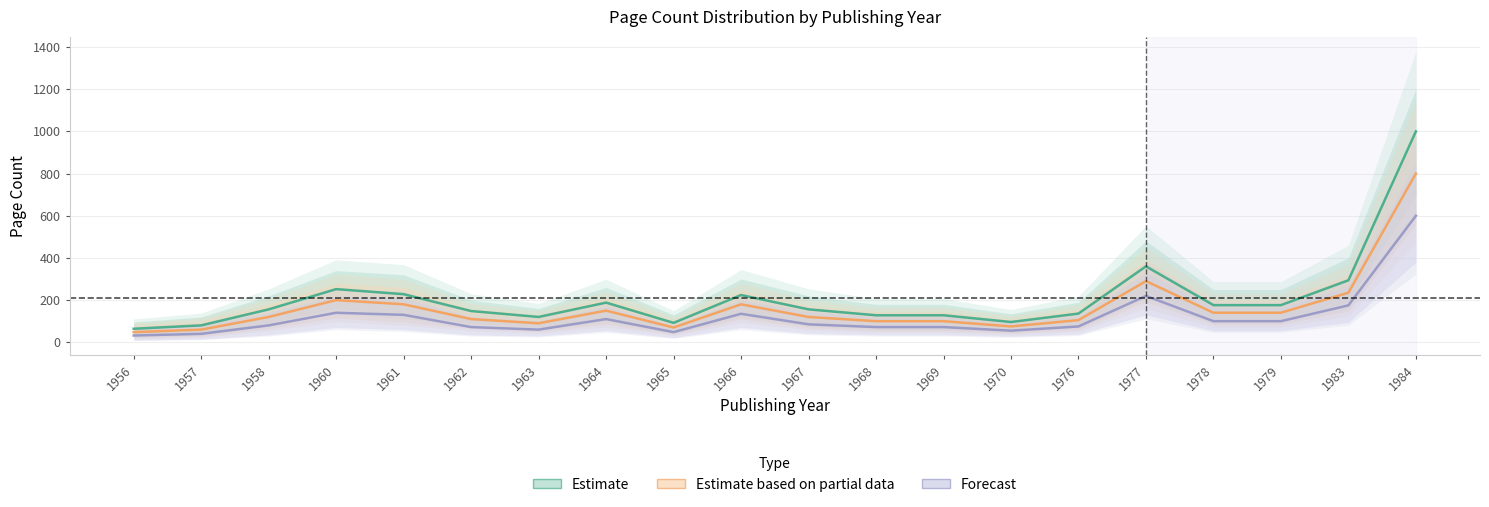

Rank the series at 1957 from lowest to highest value.

Forecast, Estimate based on partial data, Estimate